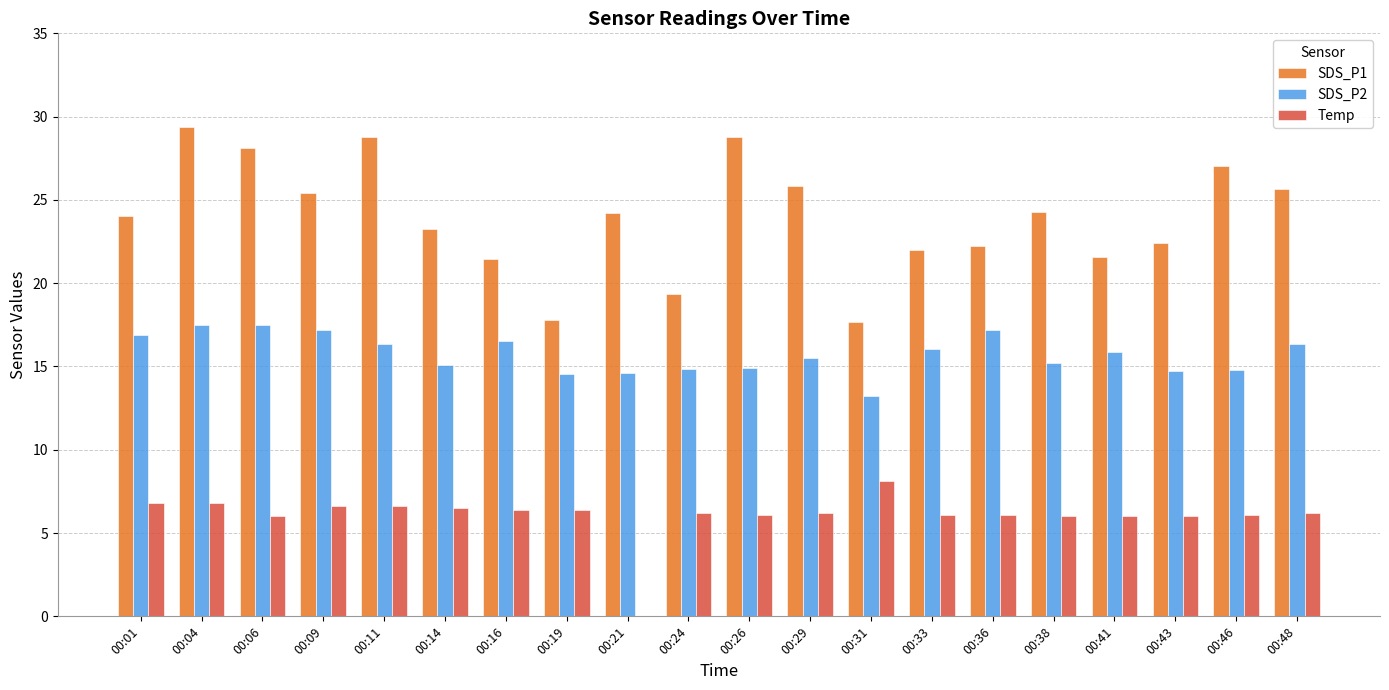

Does the chart contain stacked bars?

No